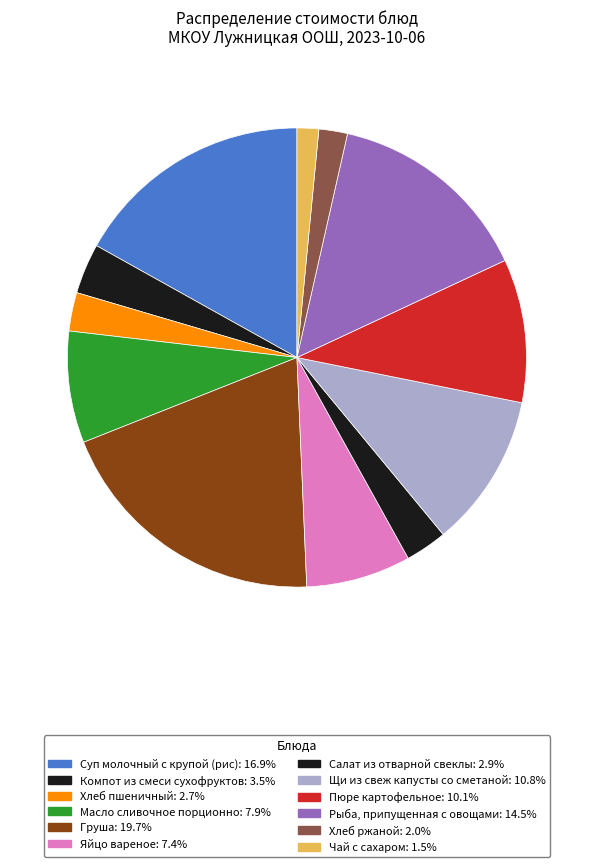

What percentage is the Хлеб пшеничный slice, to the nearest percent?

3%